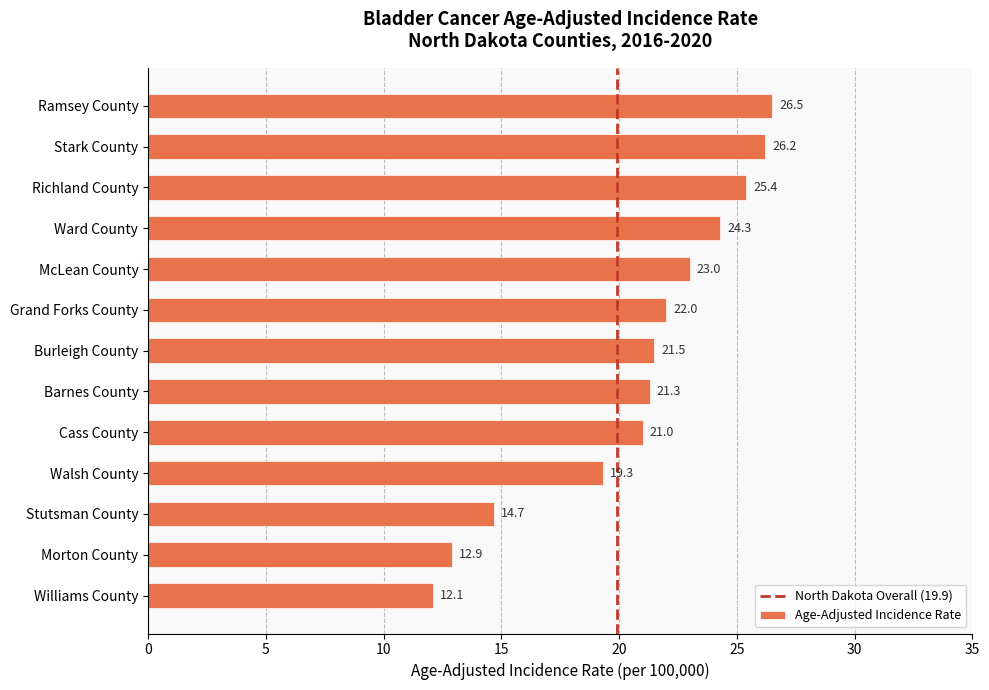

Reading top to bottom, transcribe all the data shown in this chart.

26.5	26.2	25.4	24.3	23.0	22.0	21.5	21.3	21.0	19.3	14.7	12.9	12.1